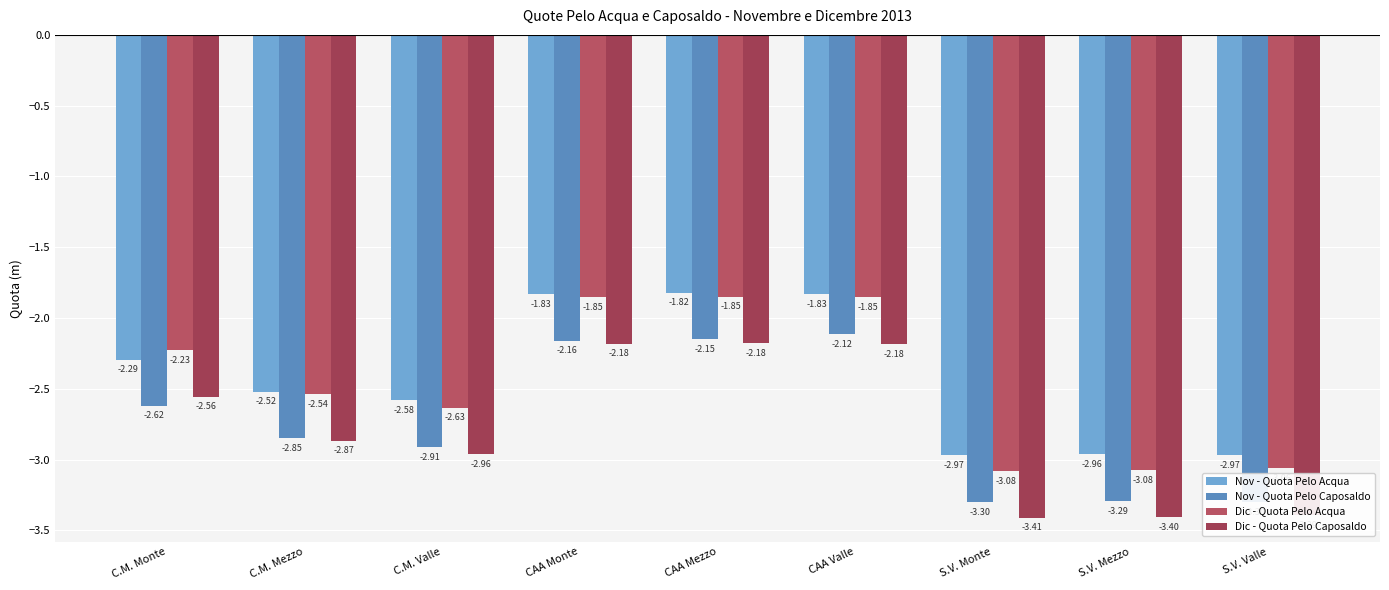

What is the difference between the highest and lowest values at C.M. Valle?

0.4